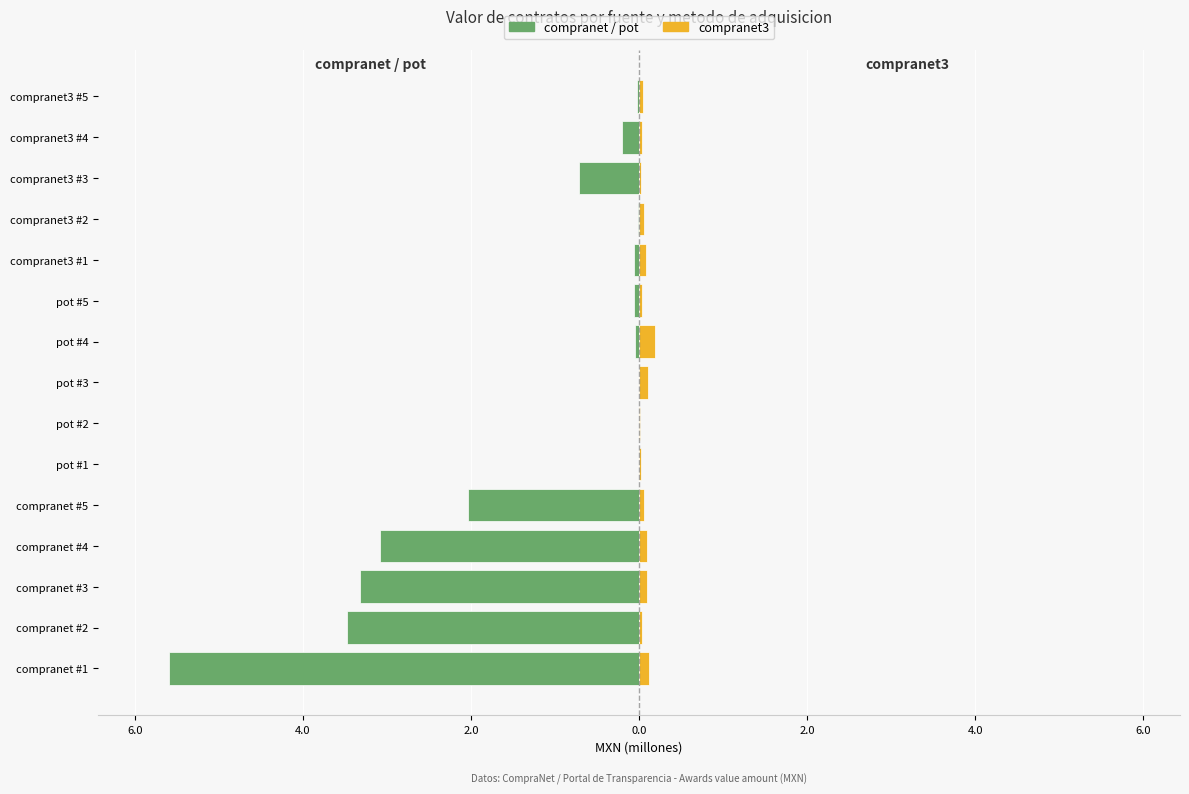

Which series has the largest range (max minus min)?

compranet / pot